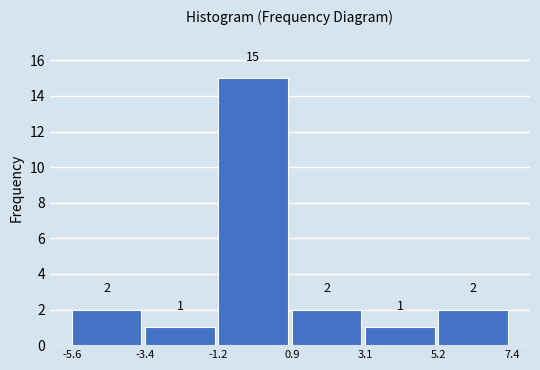

Reading left to right, extract all data points from this chart.

2	1	15	2	1	2